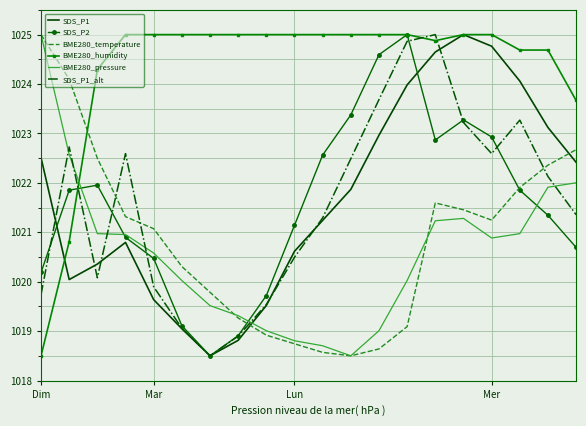

What is the smallest value displayed?

1018.5